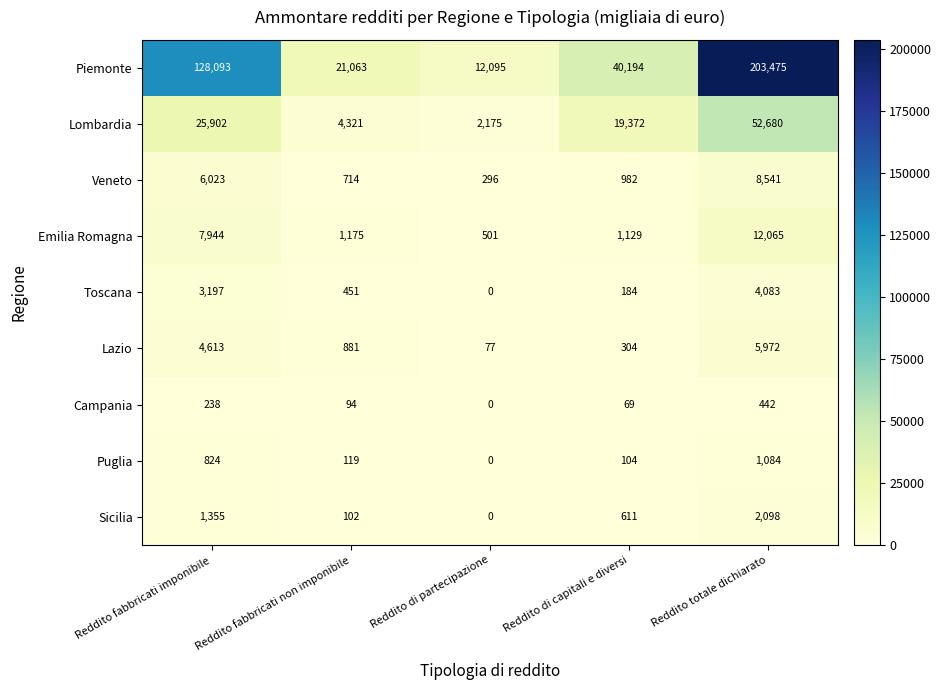

What is the maximum value for Puglia?

1084